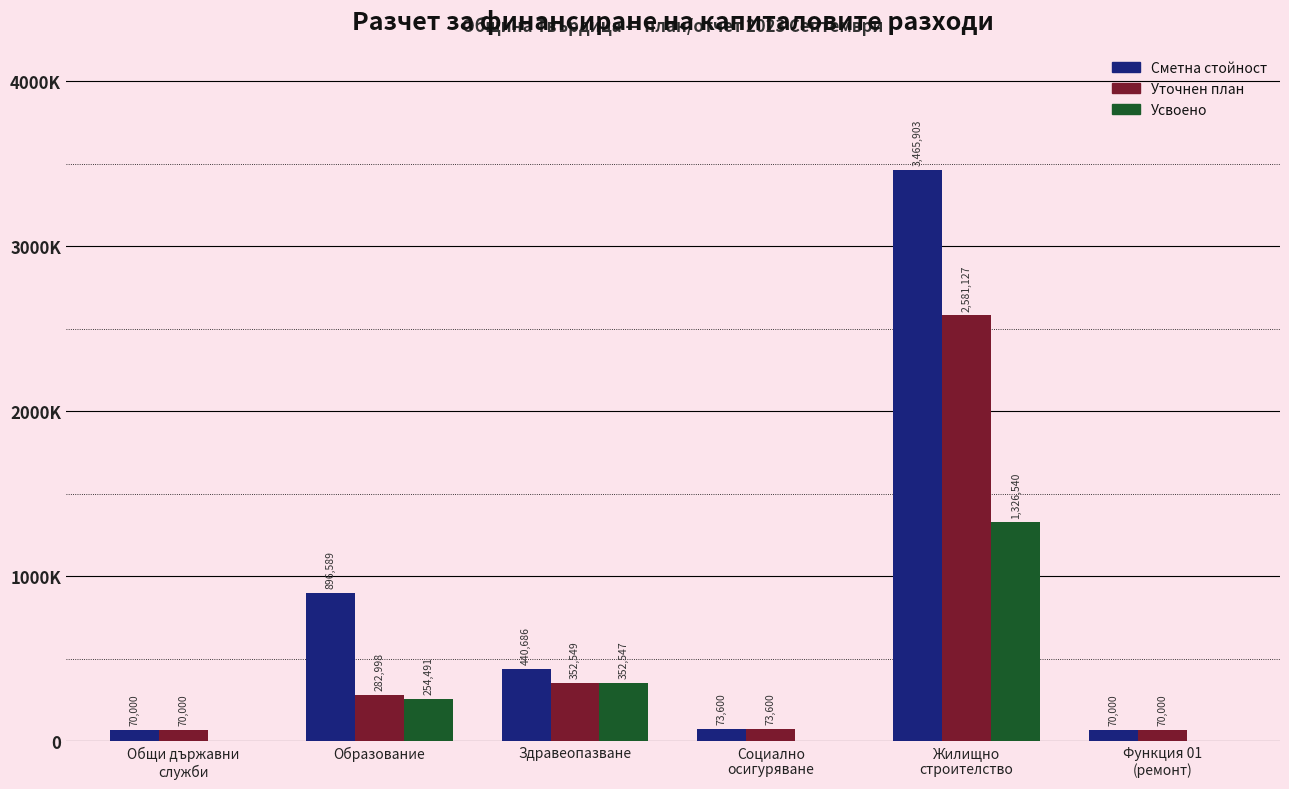

Does the chart contain stacked bars?

No